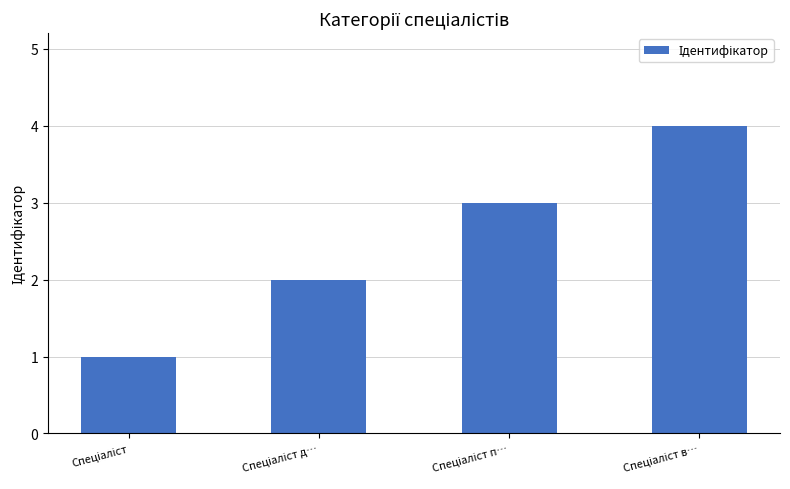

What is the greatest value displayed?

4